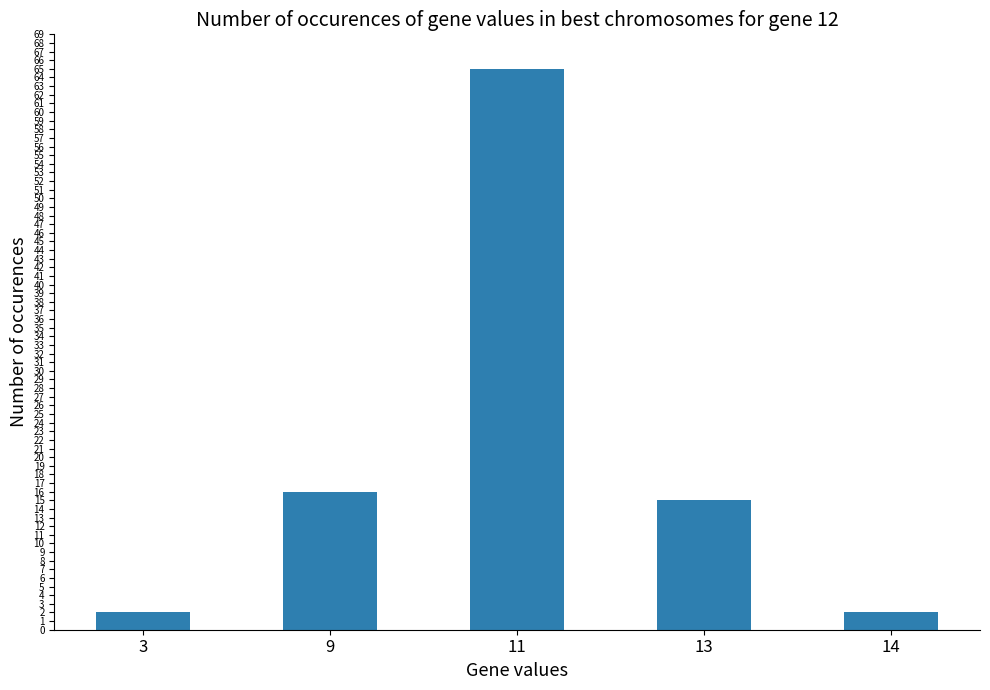

What is the difference between the values at 3 and 11?

63